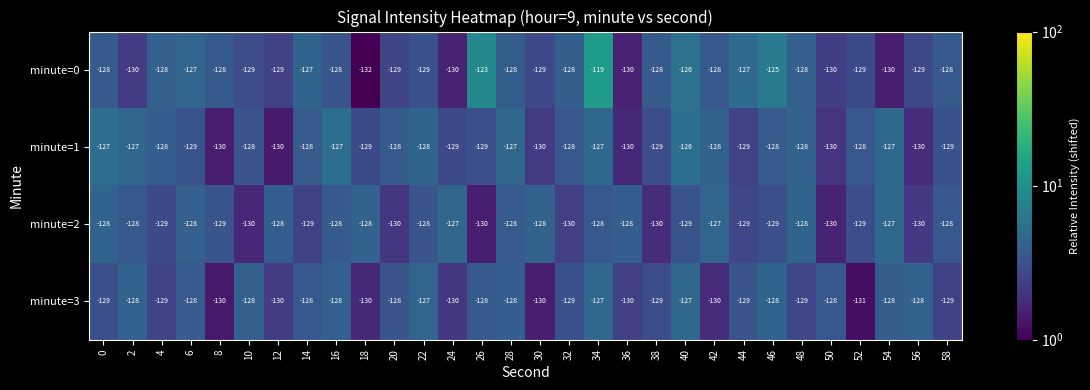

At which label does minute=0 reach its peak?

34